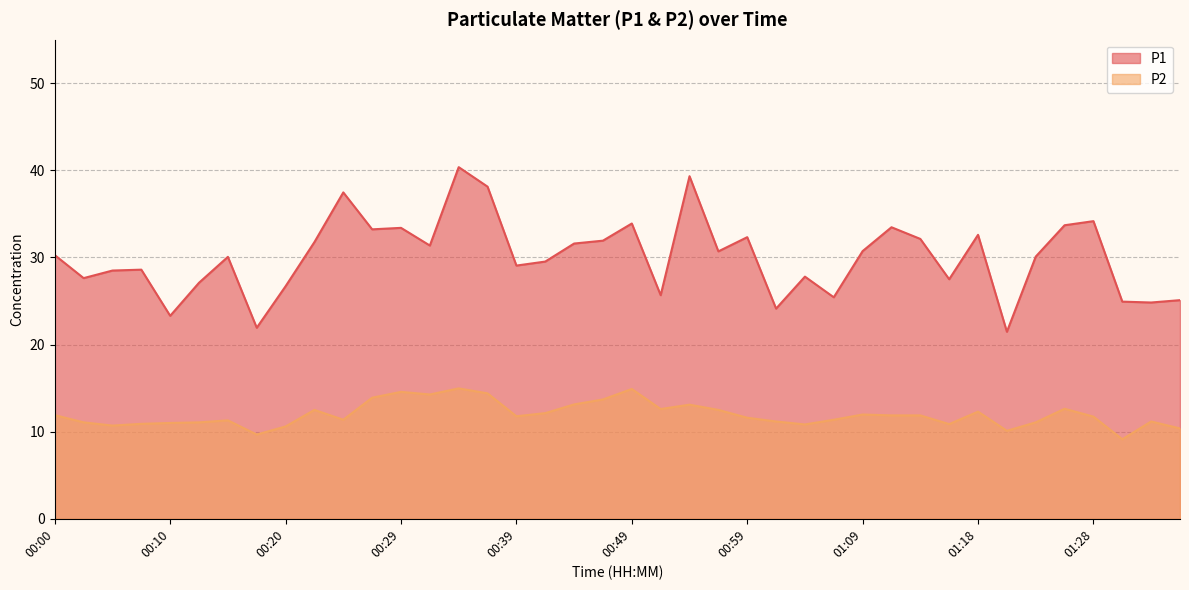

What is the minimum value shown in the chart?

9.1